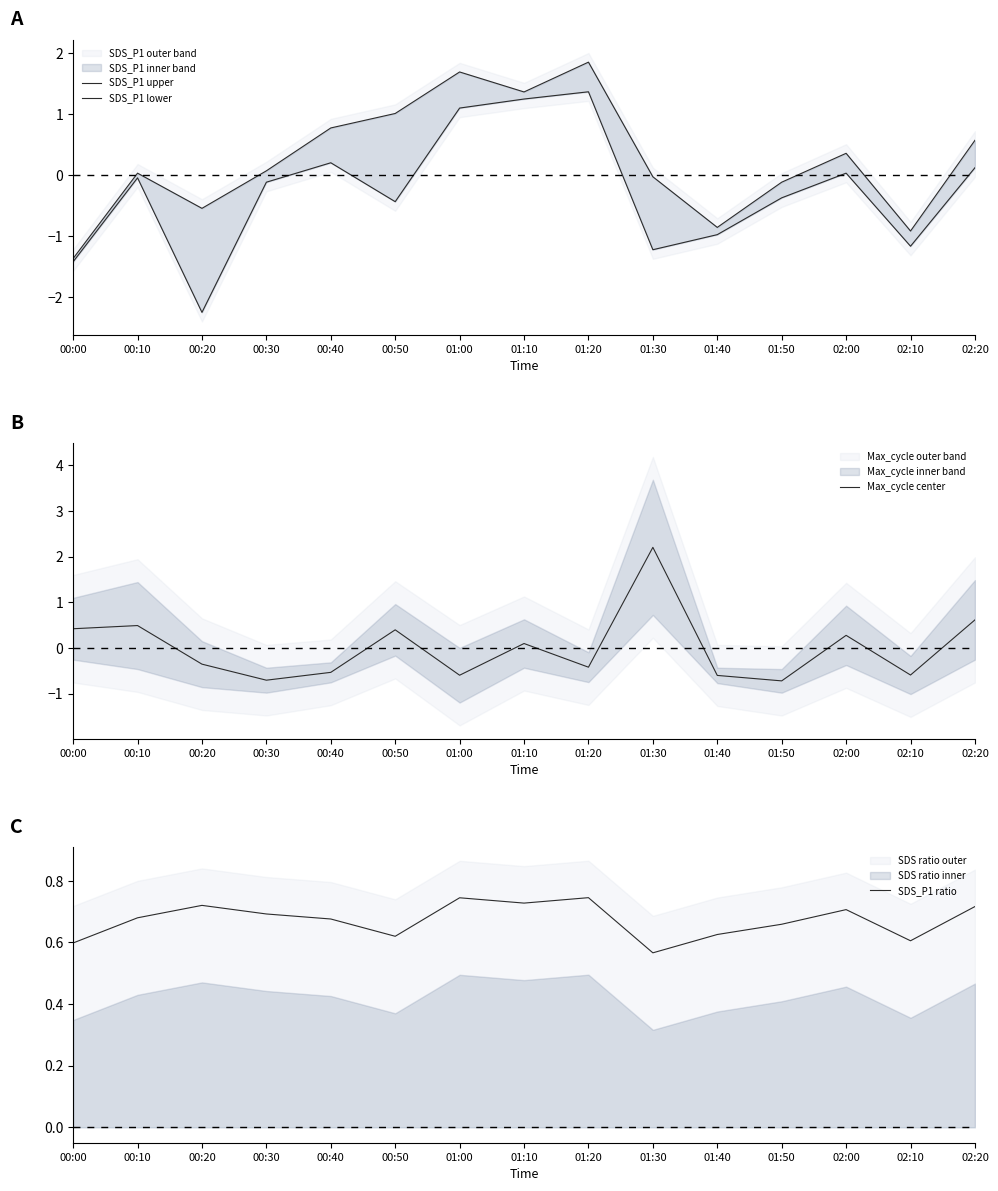

Which has a higher value, 00:00 or 01:20?

01:20